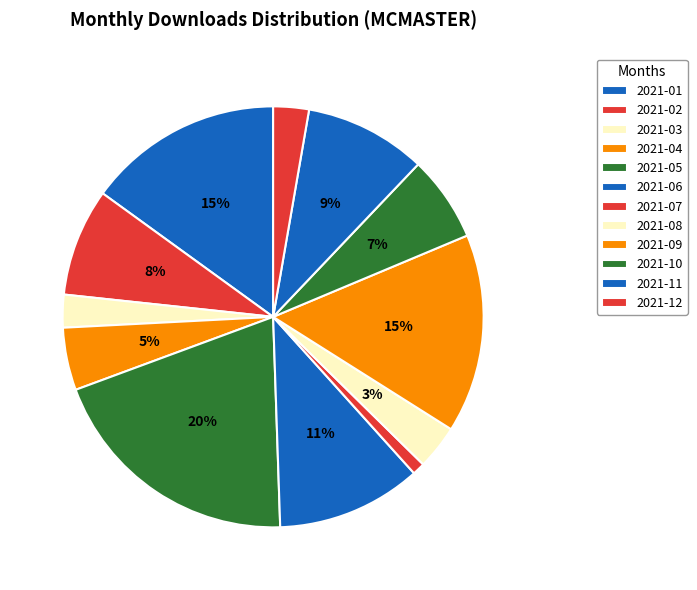

To the nearest percent, what percentage of the pie is 2021-10?

7%